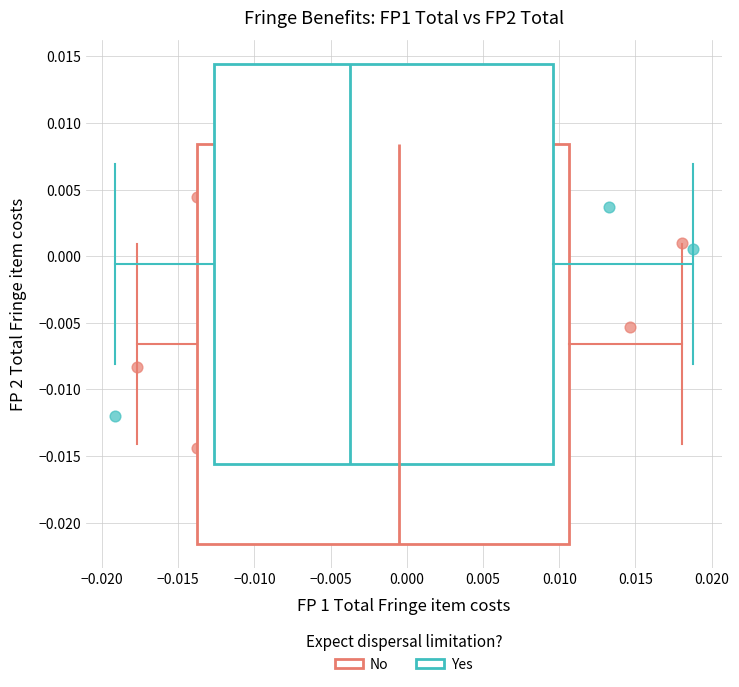

Which series has the largest Y range (max minus min)?

Yes